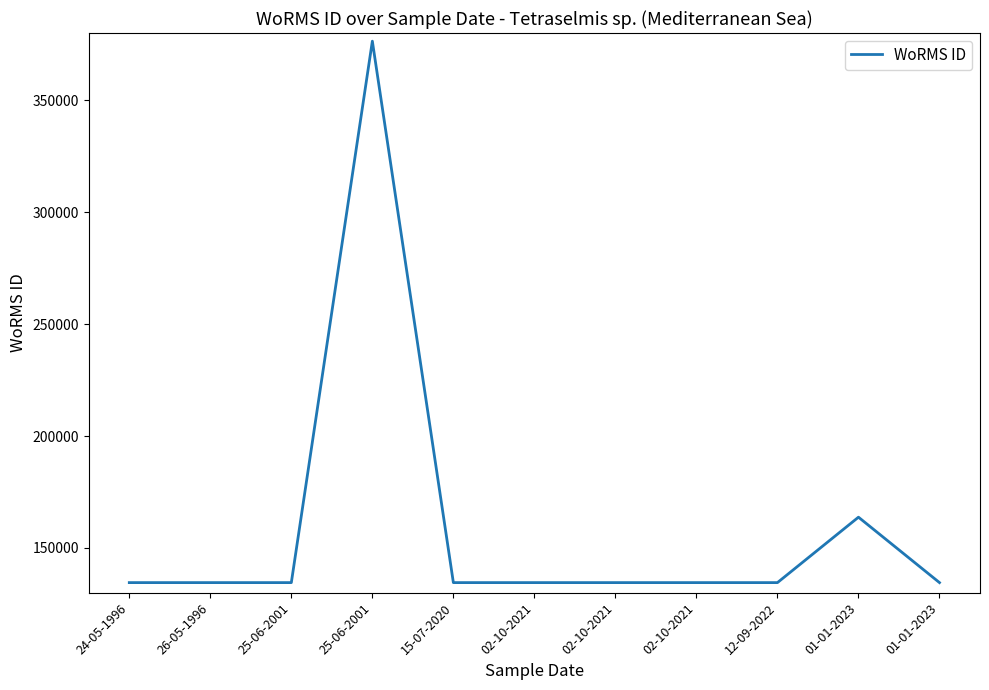

Does the chart have visible grid lines?

No